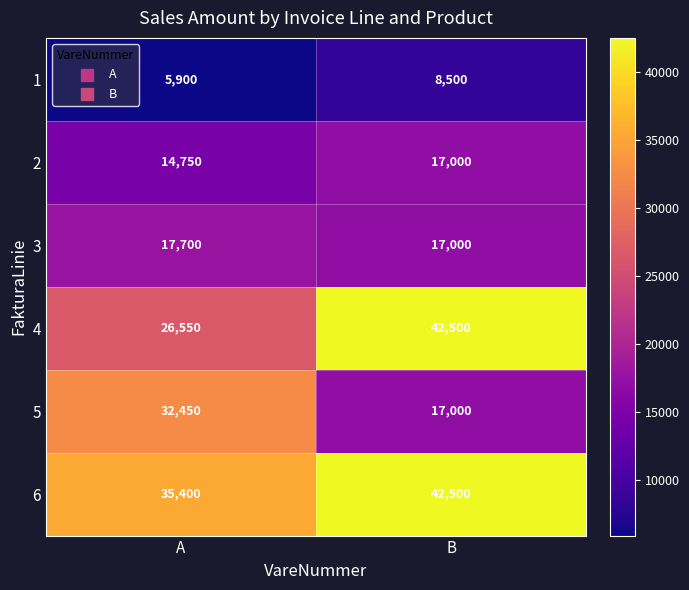

Which series has the largest total across all categories?

6